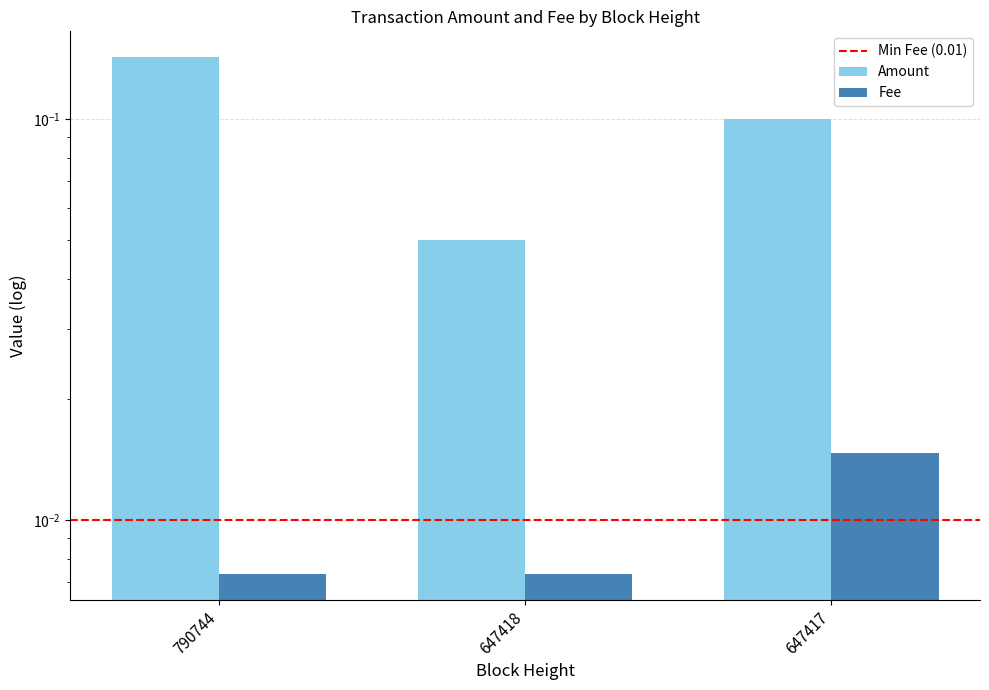

At which label is Amount closest to 0?

647418